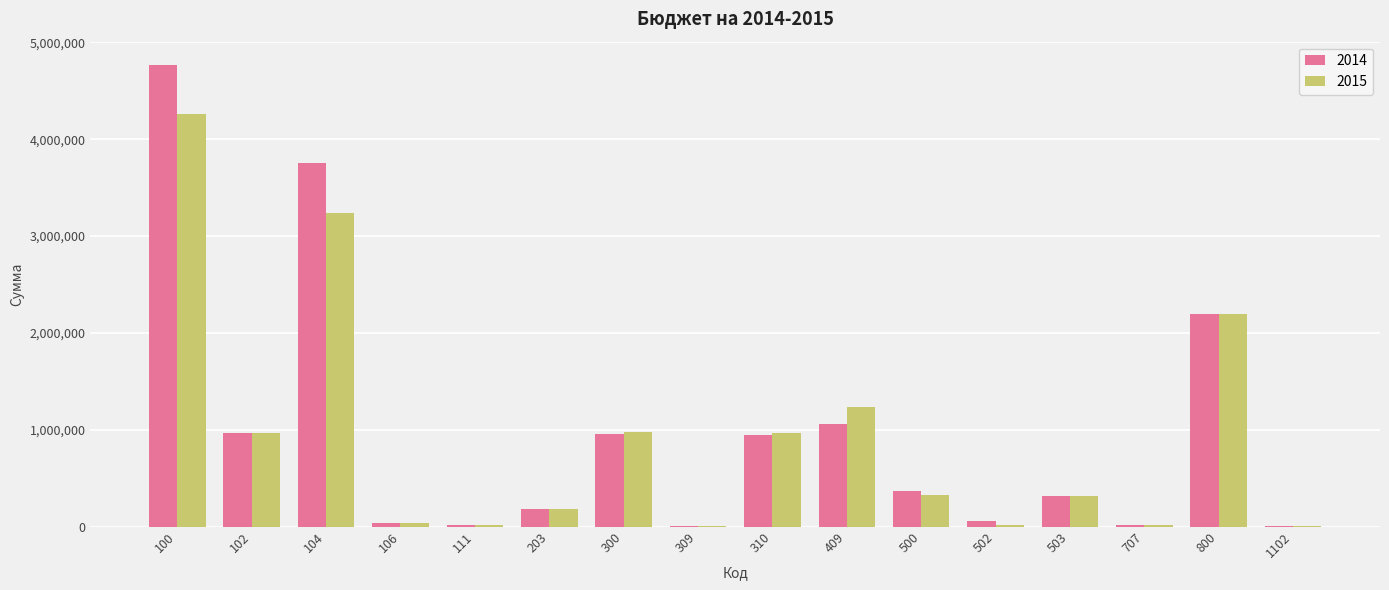

What is the highest value of the 2015 series?

4259000